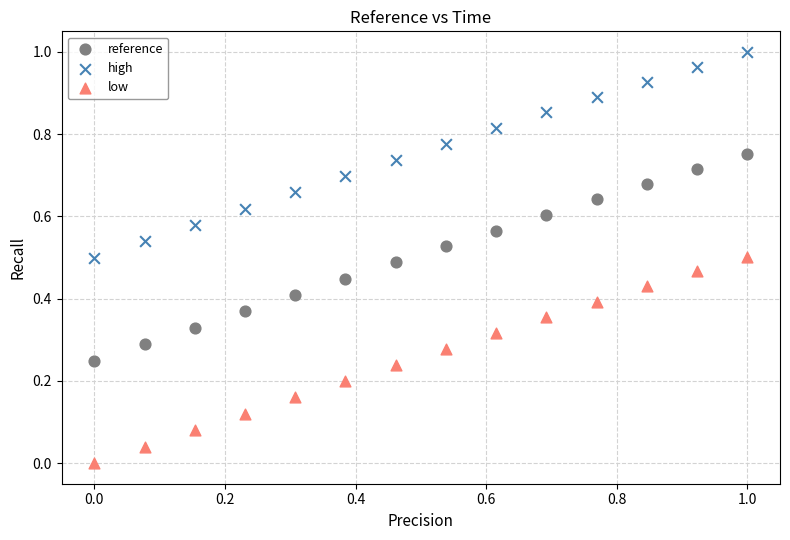

Which series has the largest Y range (max minus min)?

low